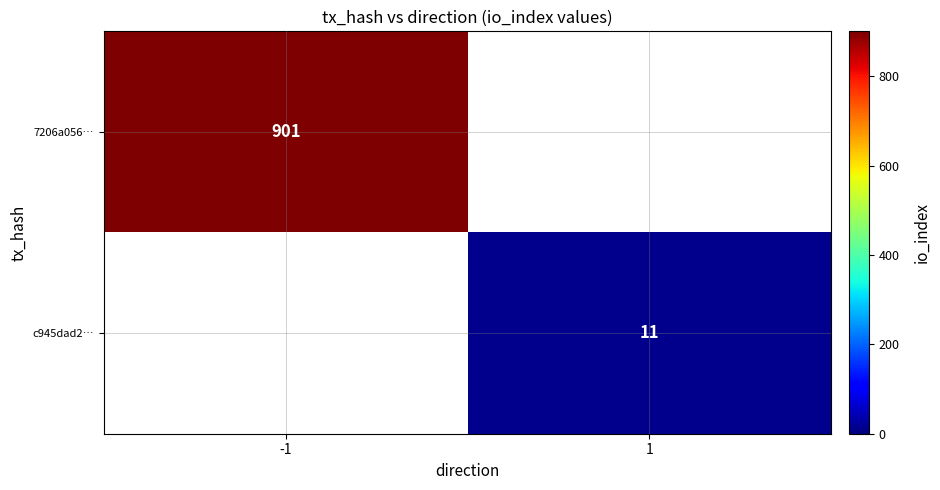

What is the smallest value displayed?

11.0